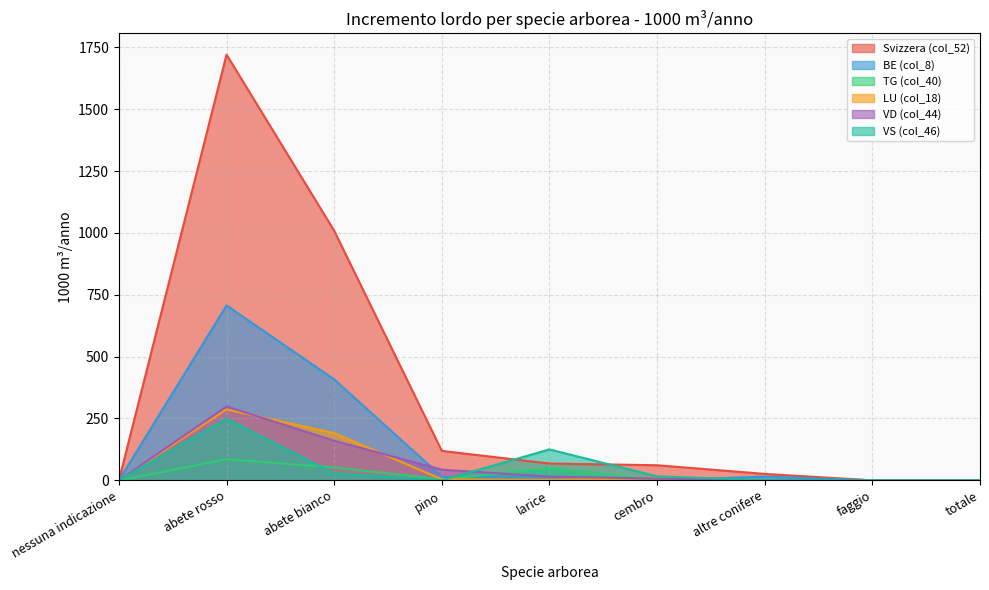

How many data points in VS (col_46) are above 1?

4